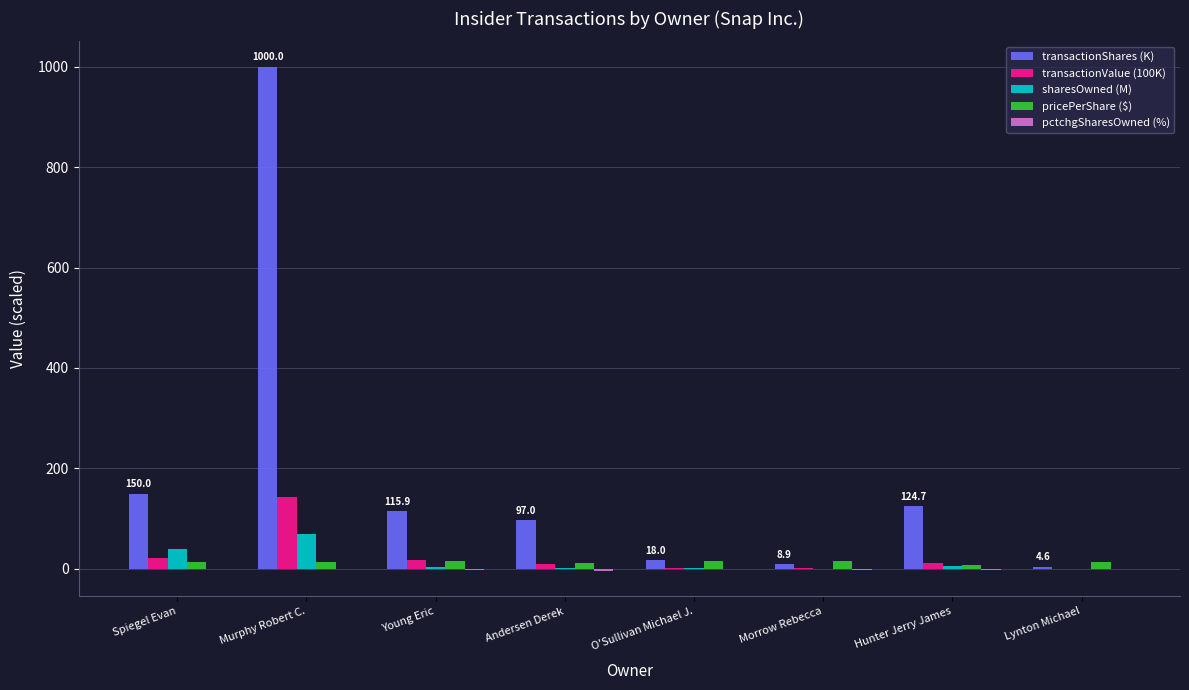

Which series has the largest total across all categories?

transactionShares (K)